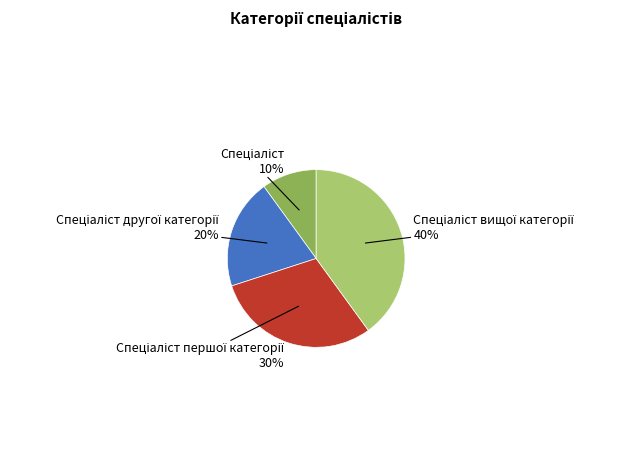

To the nearest percent, what is the average slice percentage?

25%